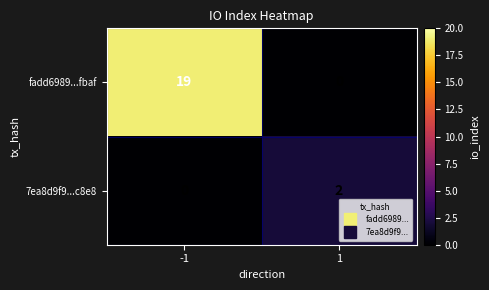

How many distinct data groups are displayed?

2